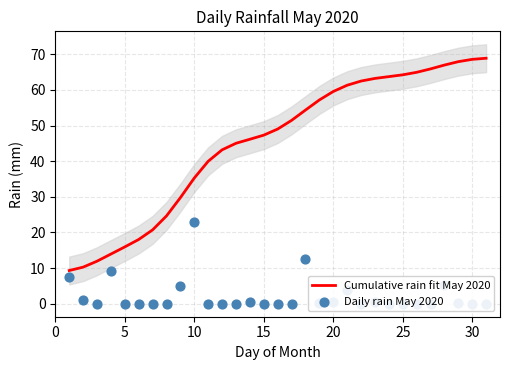

Which series reaches the minimum Y coordinate?

Daily rain May 2020